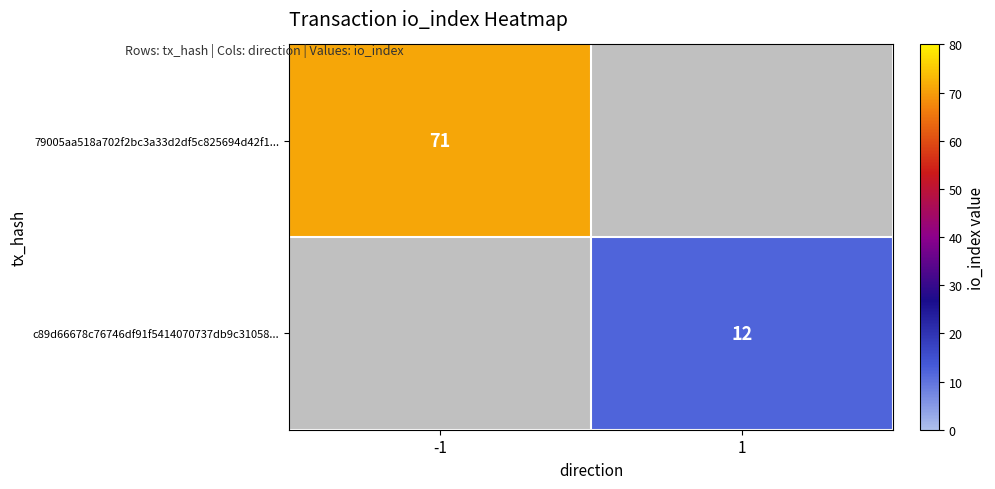

Is the value of c89d66678c76746df91f5414070737db9c31058... at 1 greater than the value of 79005aa518a702f2bc3a33d2df5c825694d42f1... at -1?

No